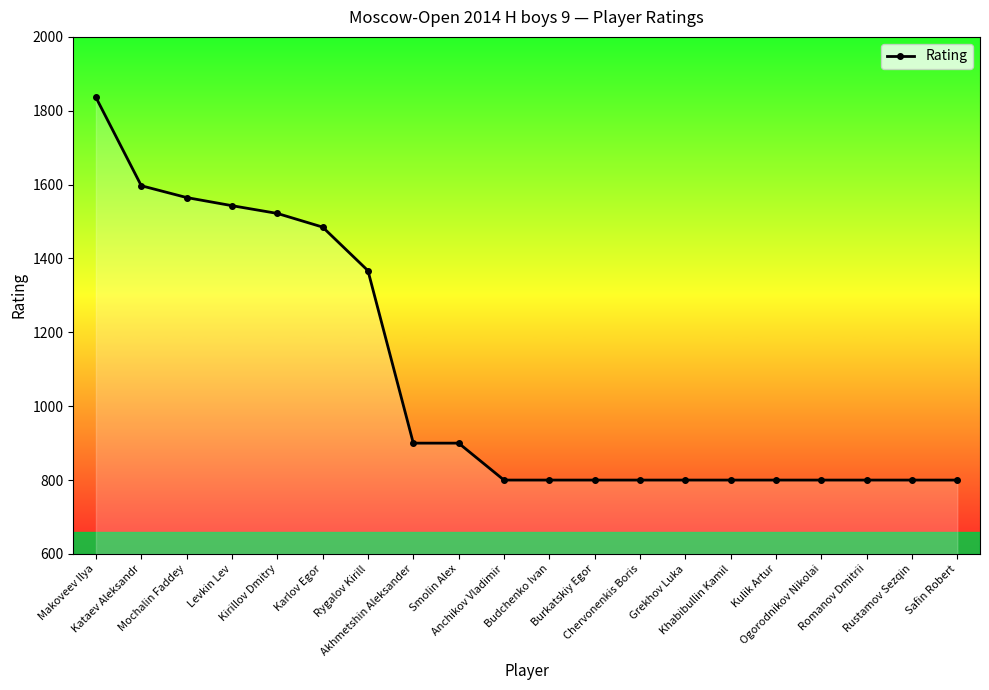

Approximately how many times larger is the value at Makoveev Ilya compared to Budchenko Ivan?

2.3